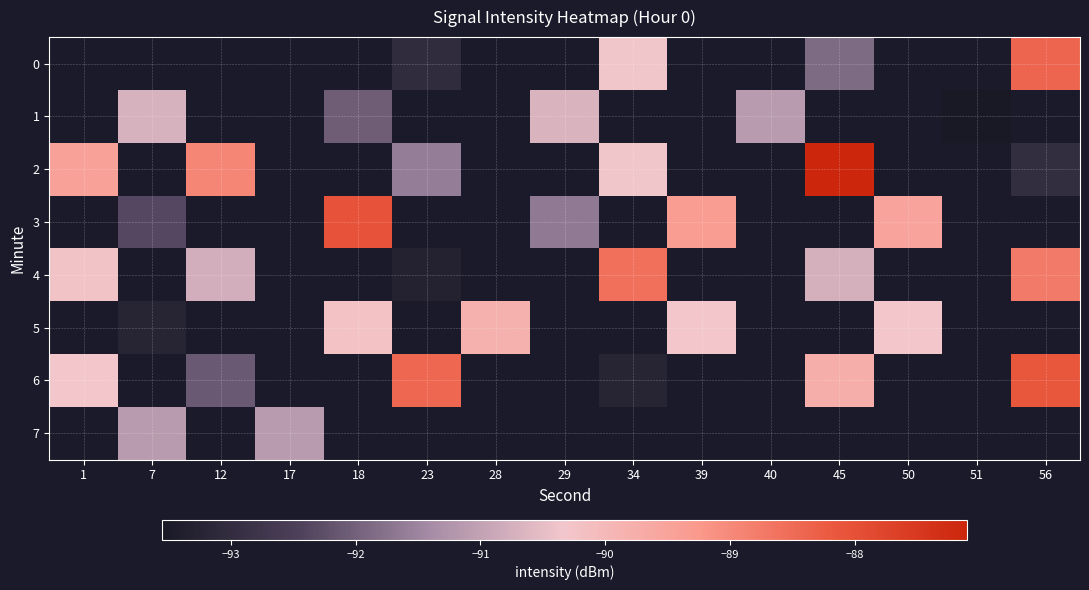

Which label corresponds to the largest value in the chart?

45